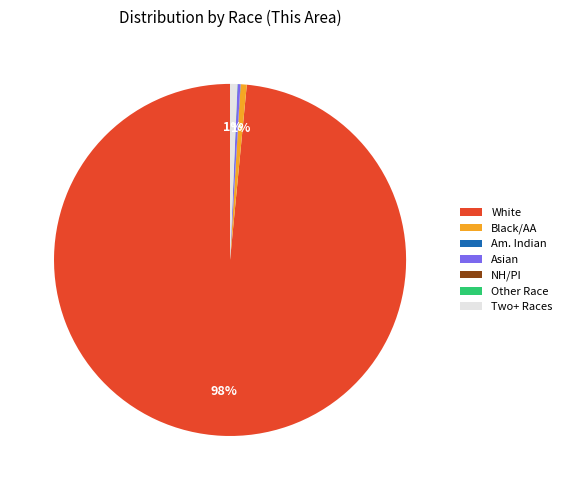

What percentage is the Two+ Races slice, to the nearest percent?

1%